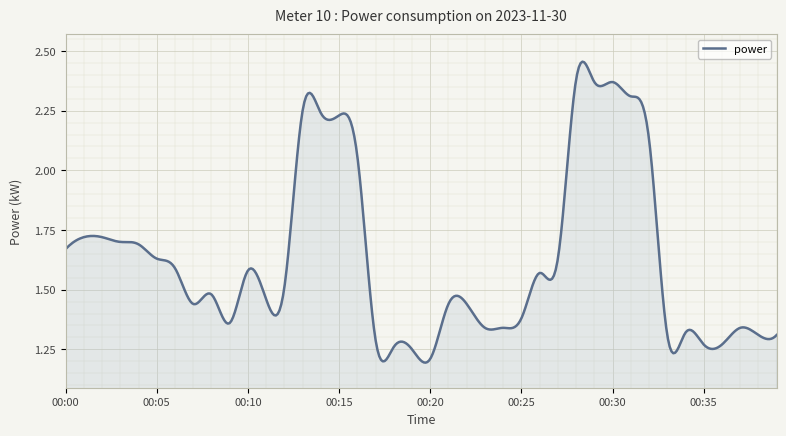

Rank the categories by value from highest to lowest.

00:28, 00:29, 00:30, 00:31, 00:13, 00:14, 00:15, 00:32, 00:16, 00:01, 00:02, 00:03, 00:04, 00:00, 00:05, 00:27, 00:06, 00:10, 00:26, 00:12, 00:08, 00:11, 00:07, 00:21, 00:22, 00:25, 00:09, 00:23, 00:24, 00:37, 00:34, 00:33, 00:38, 00:39, 00:17, 00:35, 00:36, 00:18, 00:19, 00:20